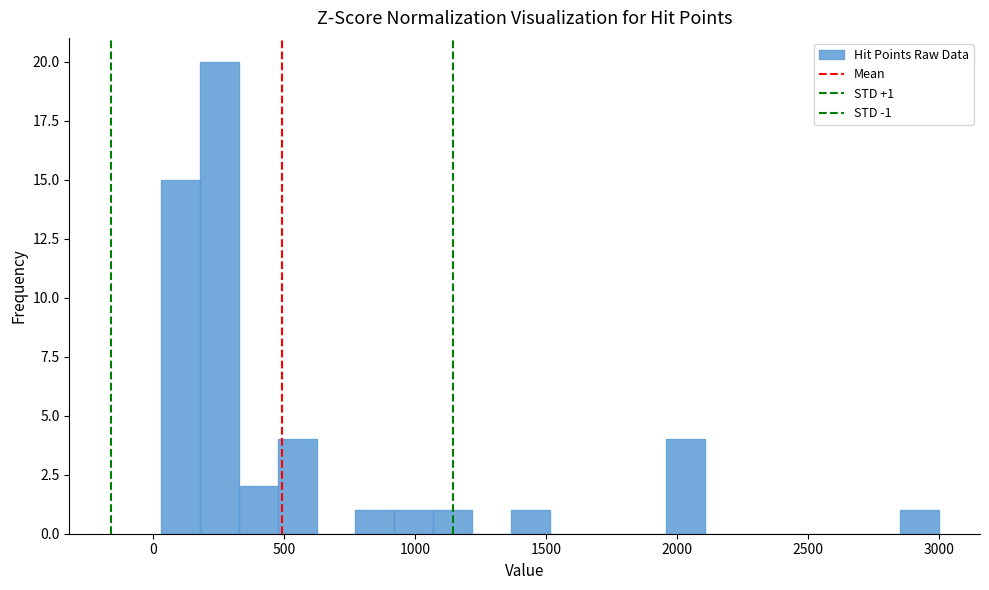

Read against the x-axis, roughly where is the centre of the tallest bar?

250